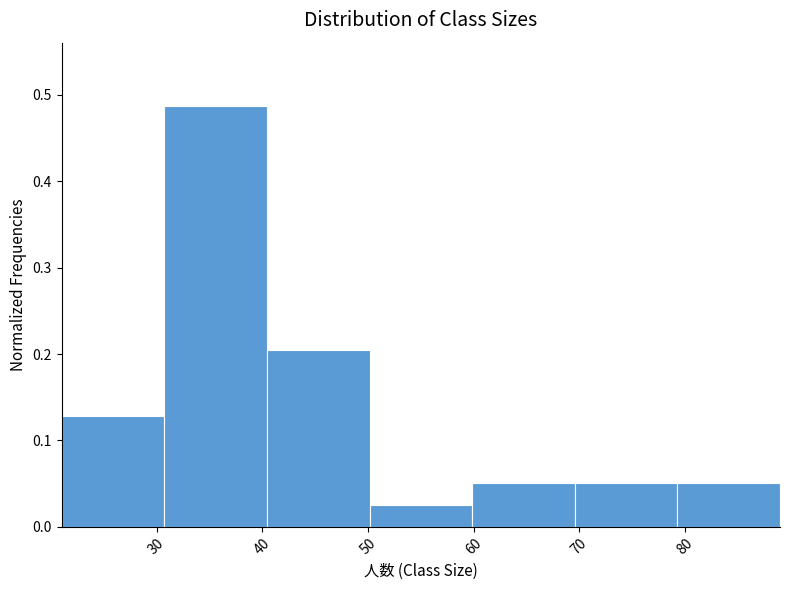

Reading left to right, transcribe this chart: for each bar, give the range it covers on the x-axis and its height. Neither the bar edges nor the heights are printed on the chart, so give them approximately, as read against the axes.

21 to 31: 0.13
31 to 40: 0.49
40 to 50: 0.21
50 to 60: 0.03
60 to 70: 0.05
70 to 79: 0.05
79 to 89: 0.05